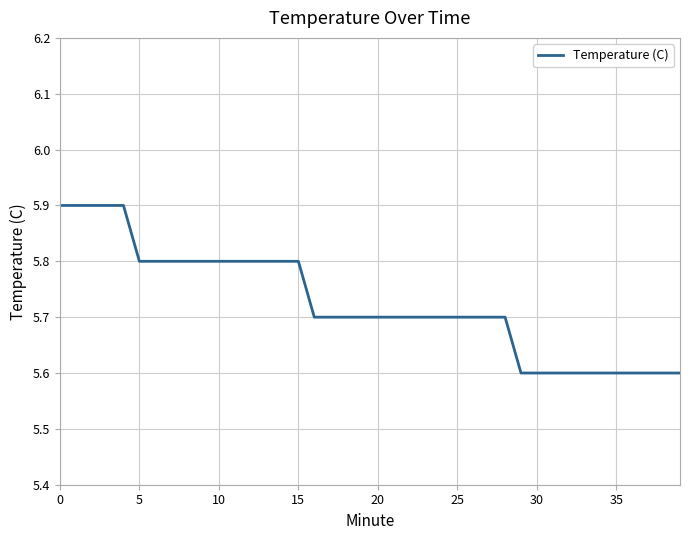

What is the minimum value shown in the chart?

5.6